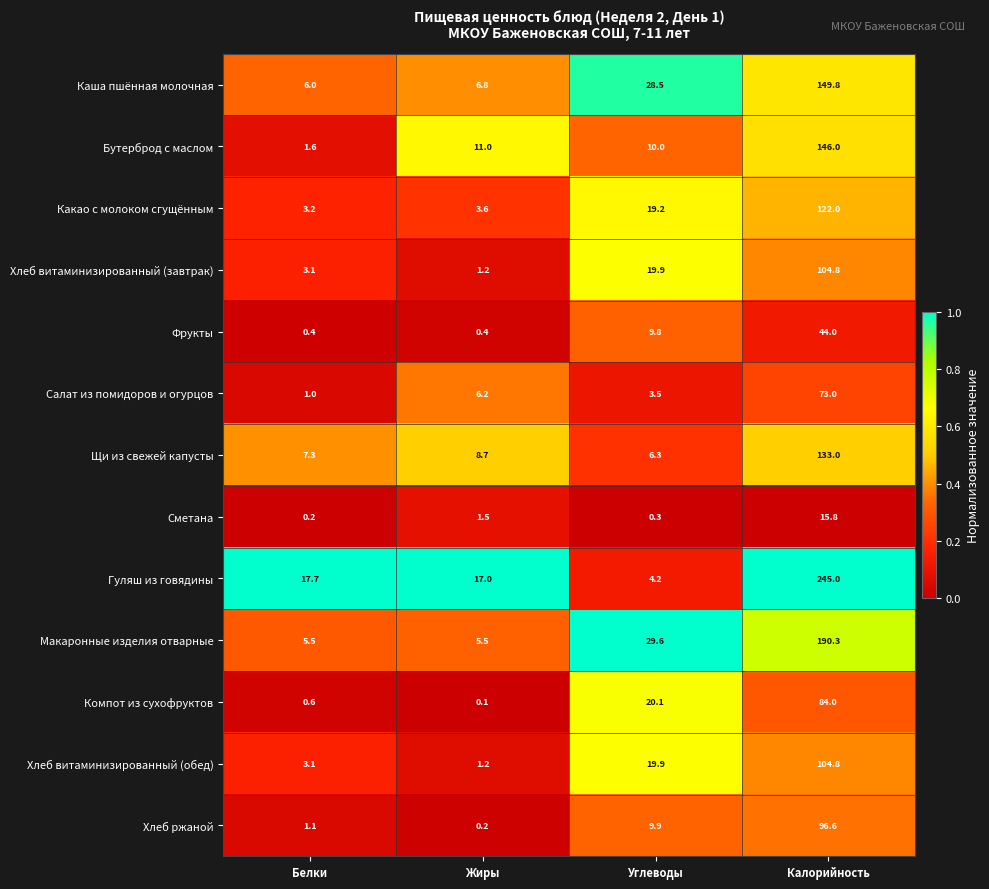

Which series has the largest total across all categories?

Гуляш из говядины